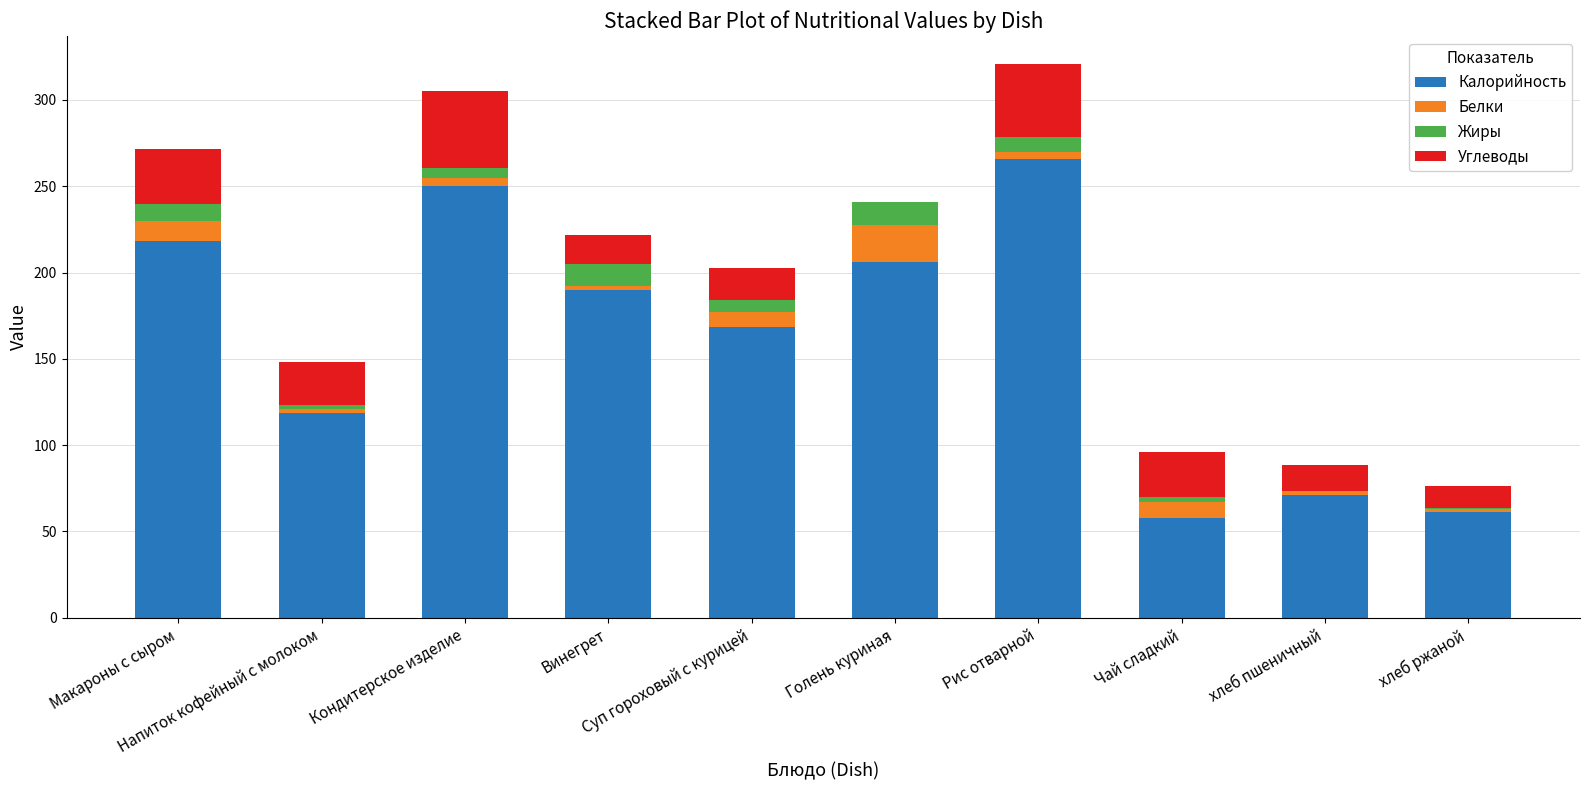

How many series are shown in this chart?

4